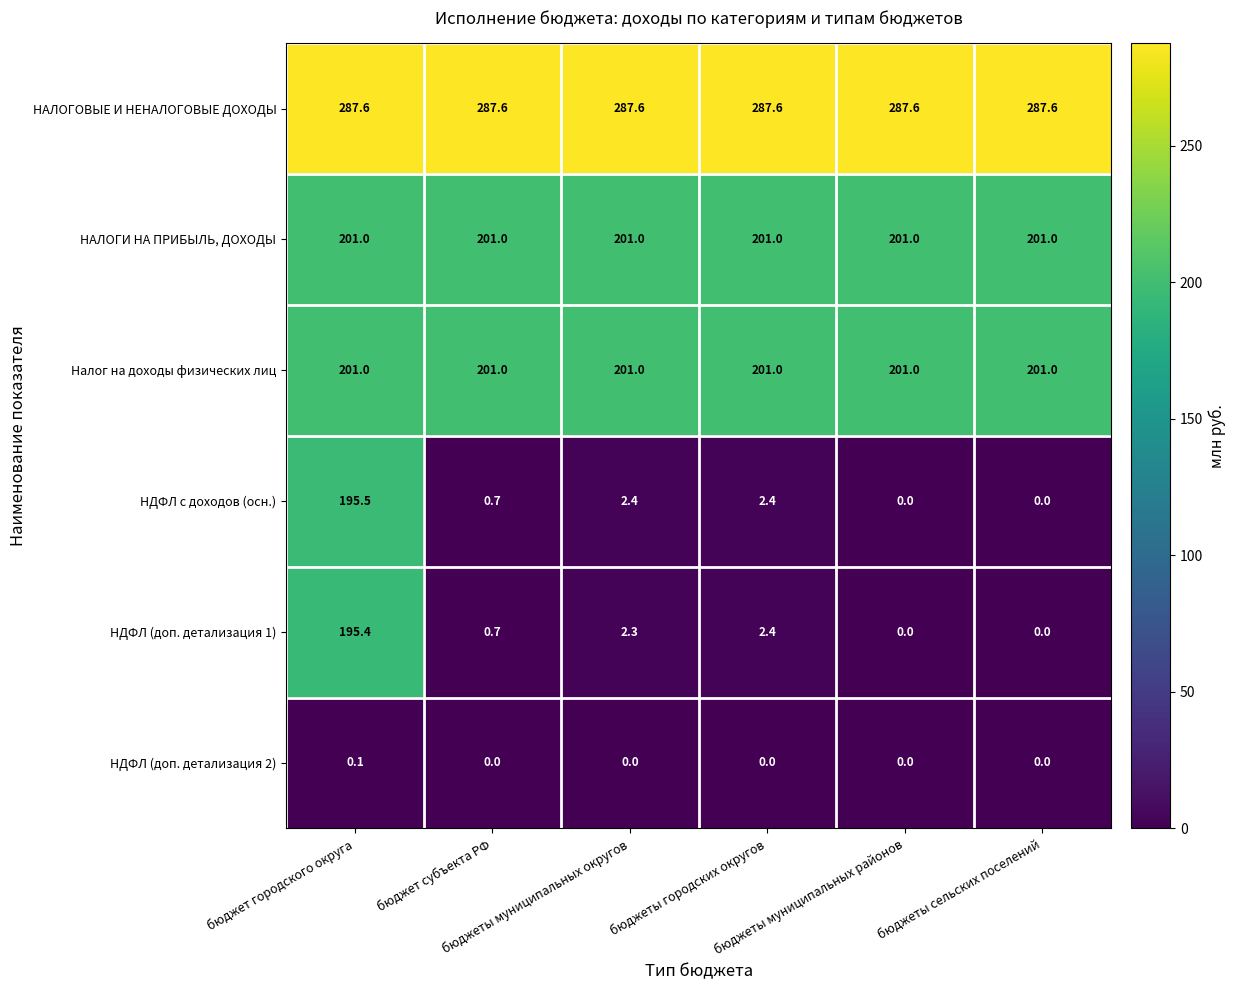

What is the minimum value for Налог на доходы физических лиц?

201.0